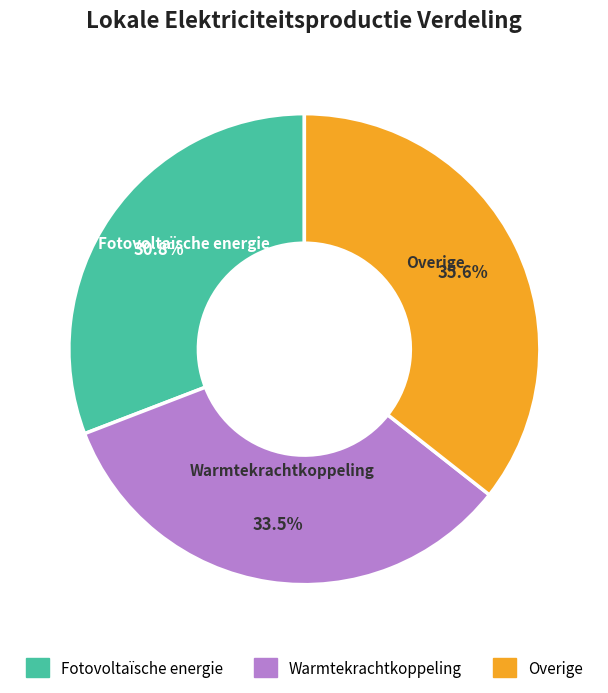

Count the number of slices in the pie.

3